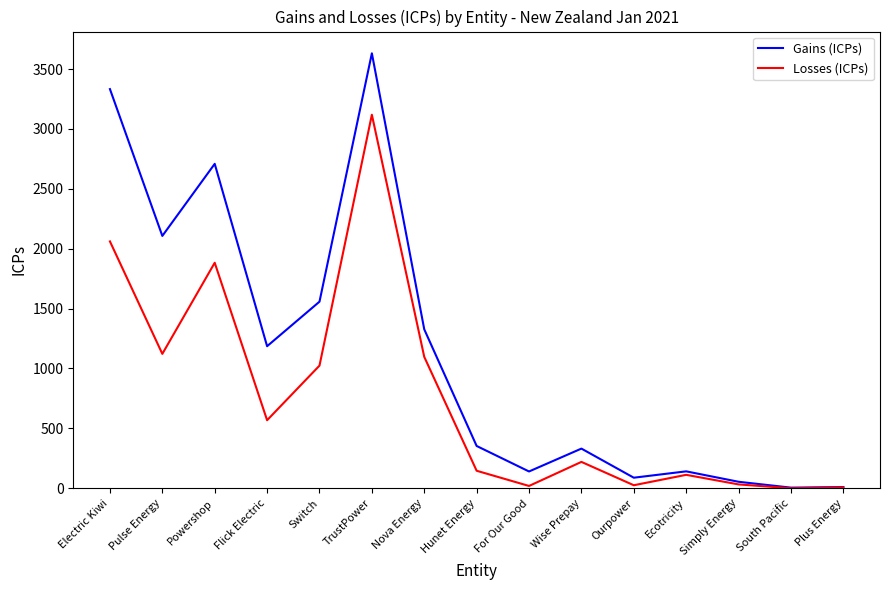

What is the maximum value for Losses (ICPs)?

3119